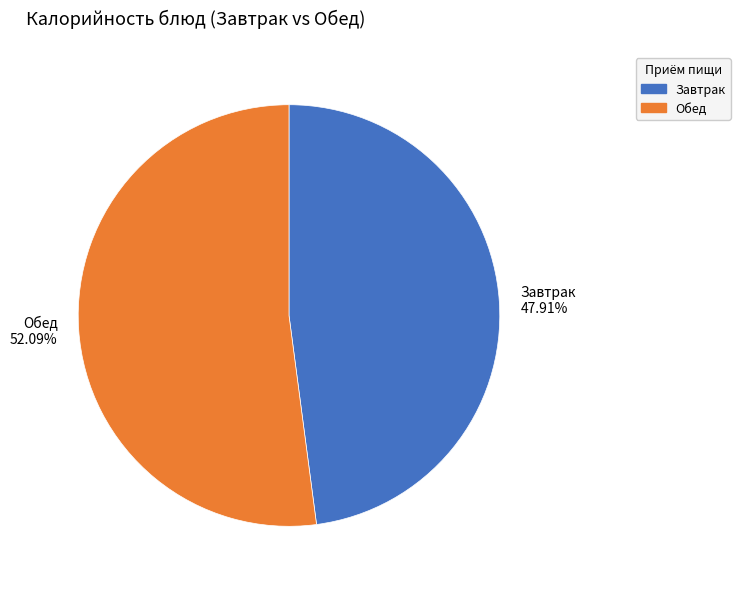

Rank the categories by value from highest to lowest.

Обед 52.09%, Завтрак 47.91%